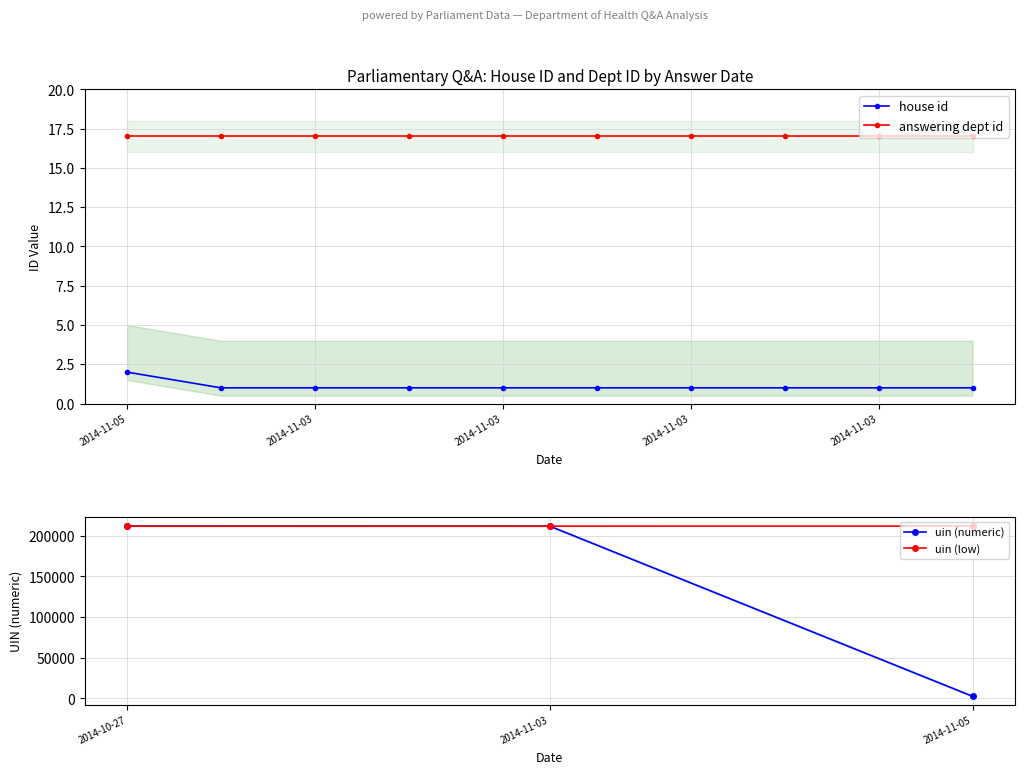

The value of uin (low) at 2014-10-27 is 211940. True or false?

True